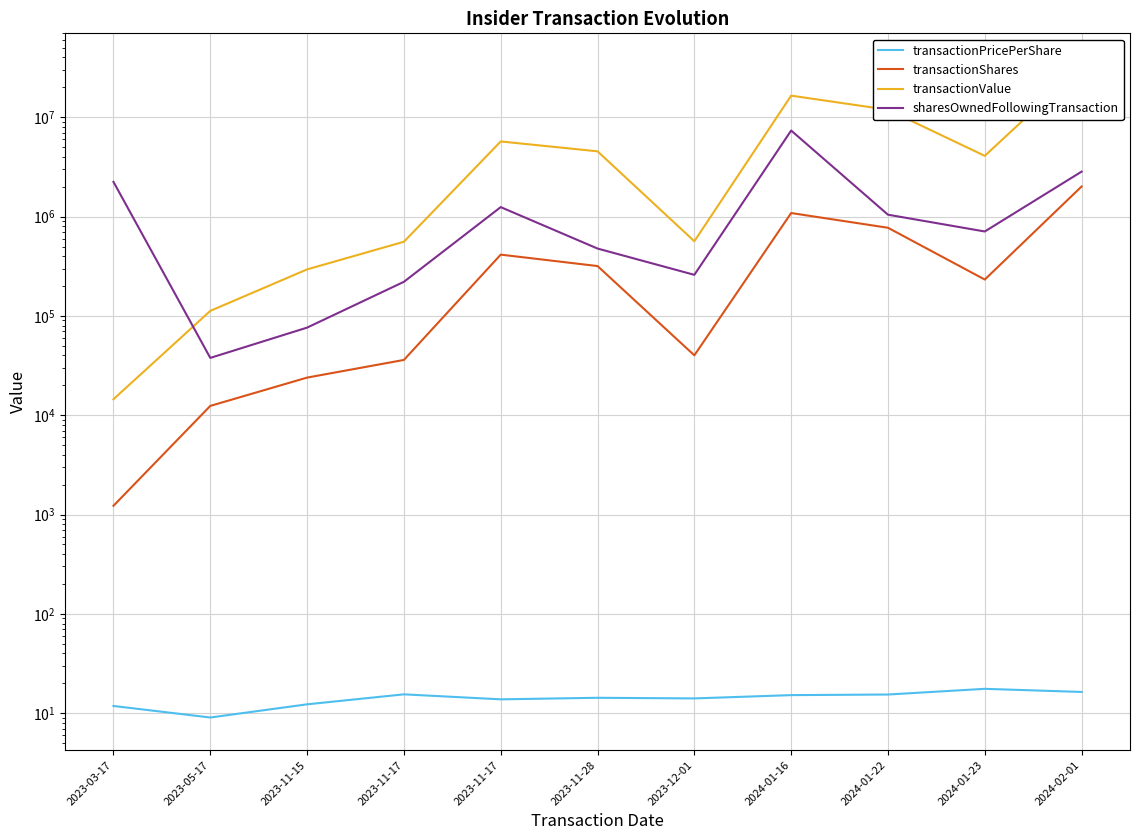

What is the smallest value displayed?

9.1